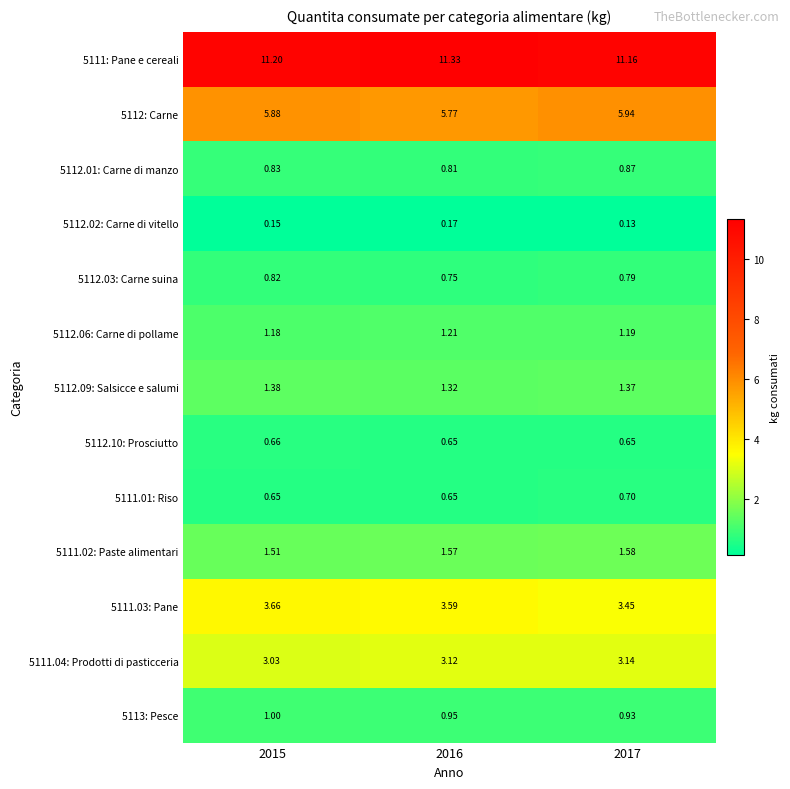

Is the value of 5111.04: Prodotti di pasticceria at 2015 greater than the value of 5111.02: Paste alimentari at 2015?

Yes